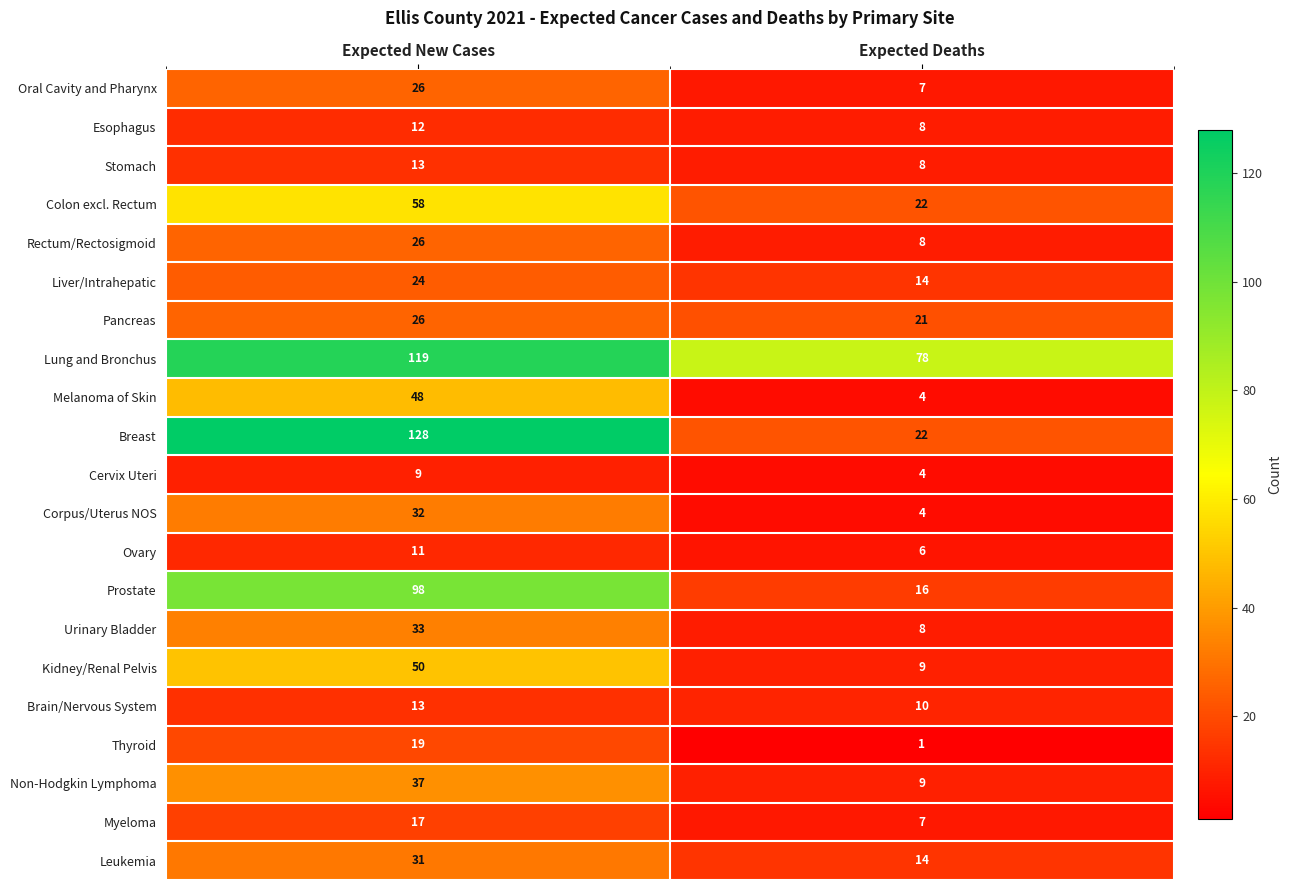

True or false: Oral Cavity and Pharynx has a value of 26 at Expected New Cases.

True